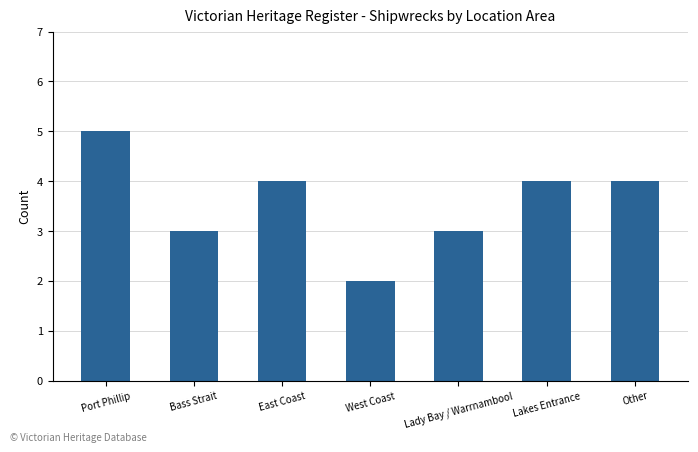

Which has a higher value, West Coast or Other?

Other